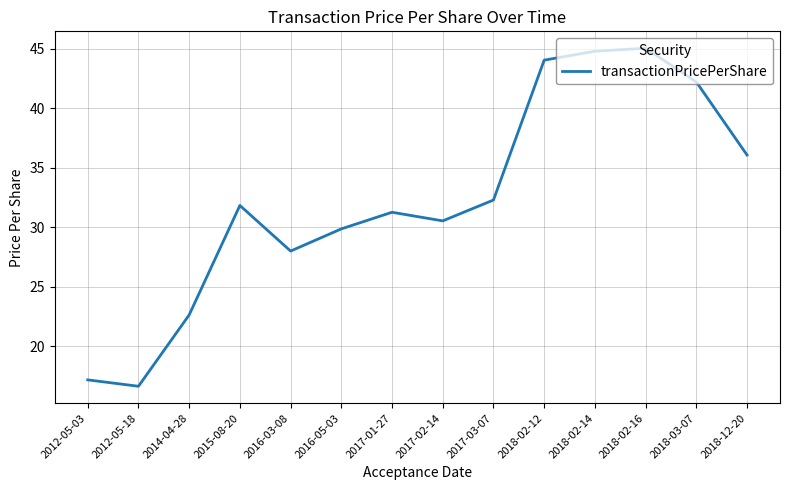

List the labels in order of value, largest first.

2018-02-16, 2018-02-14, 2018-02-12, 2018-03-07, 2018-12-20, 2017-03-07, 2015-08-20, 2017-01-27, 2017-02-14, 2016-05-03, 2016-03-08, 2014-04-28, 2012-05-03, 2012-05-18